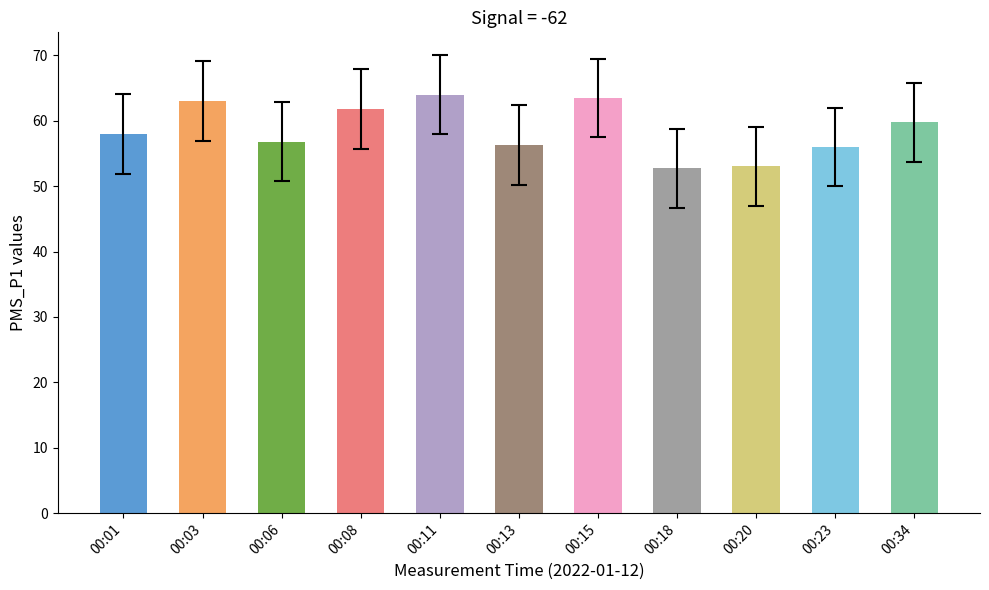

What is the average value?

58.6